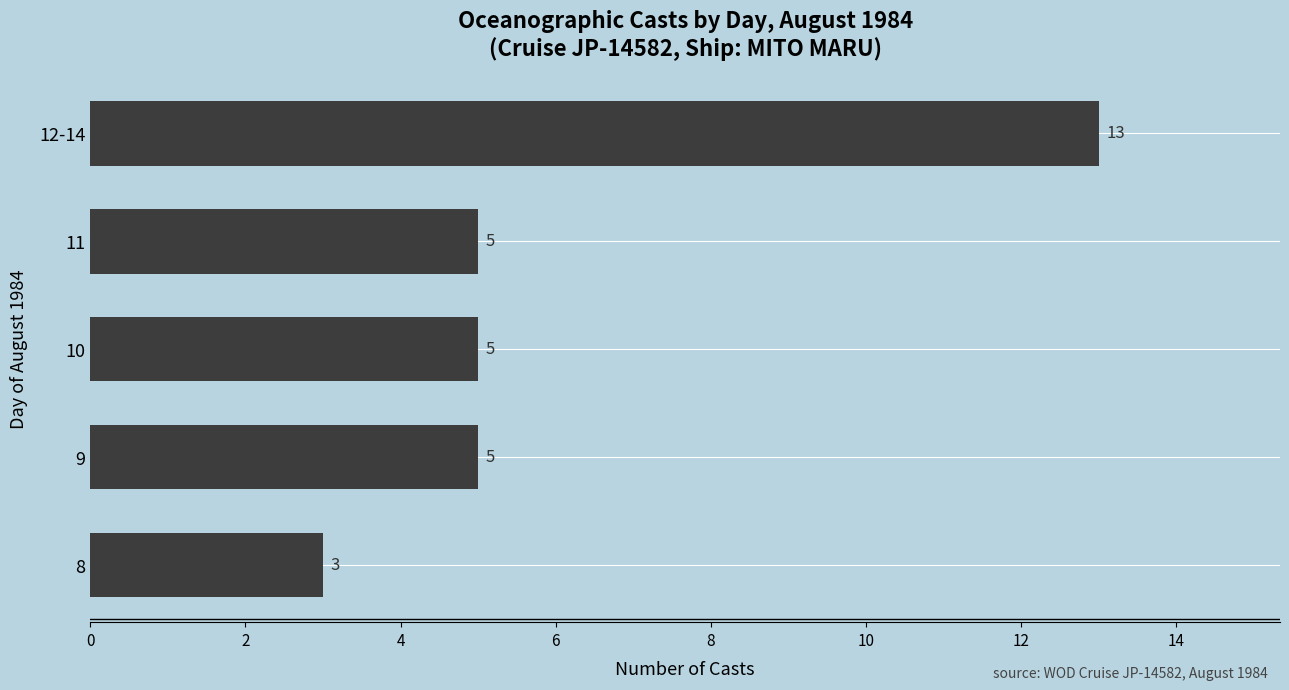

What is the maximum value shown in the chart?

13